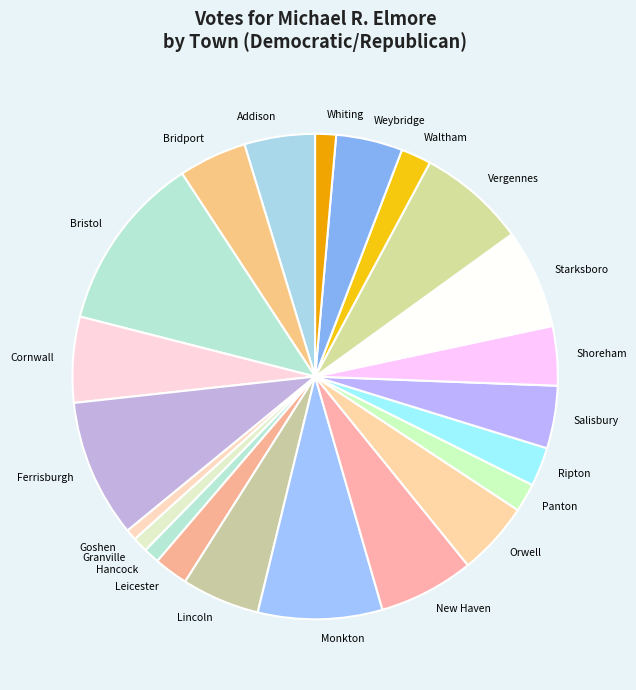

Combined, do Shoreham and Weybridge account for over 50%?

No